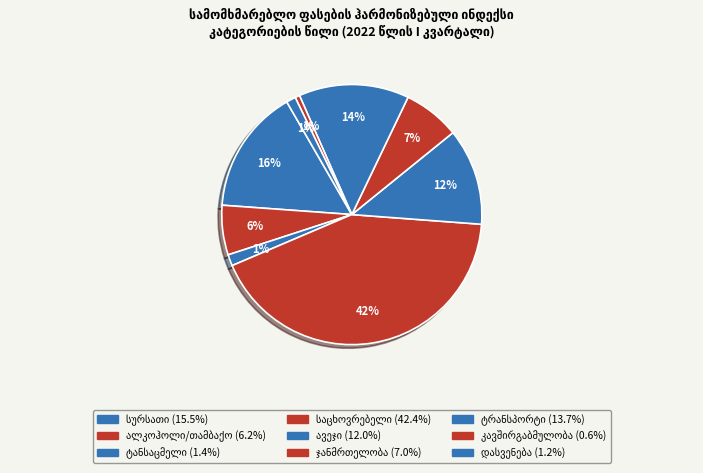

Which has a higher value, ტრანსპორტი or ავეჯი, საოჯახო ნივთები?

ტრანსპორტი